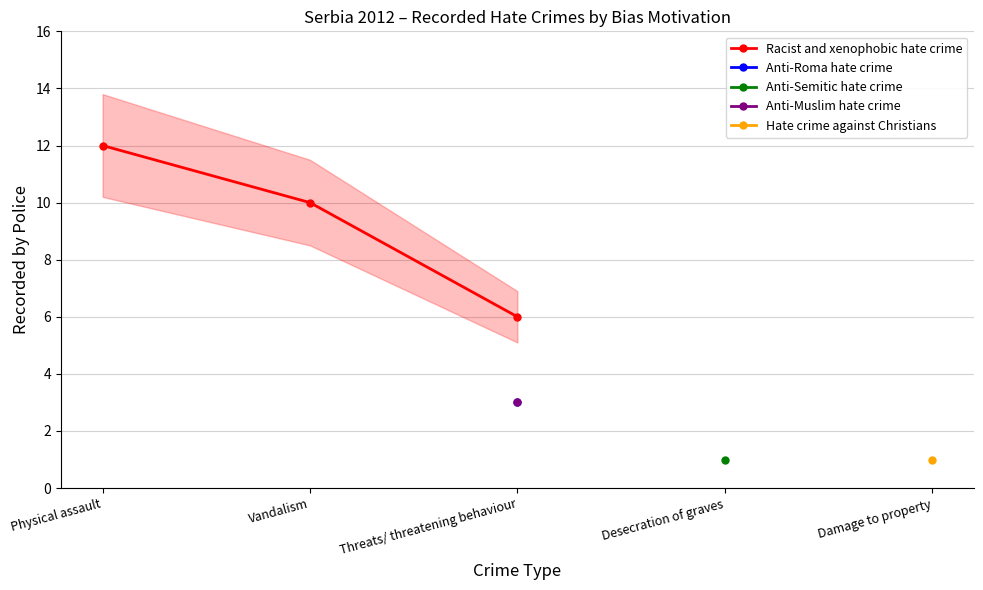

At which category does the chart reach its minimum across all series?

Threats/ threatening behaviour